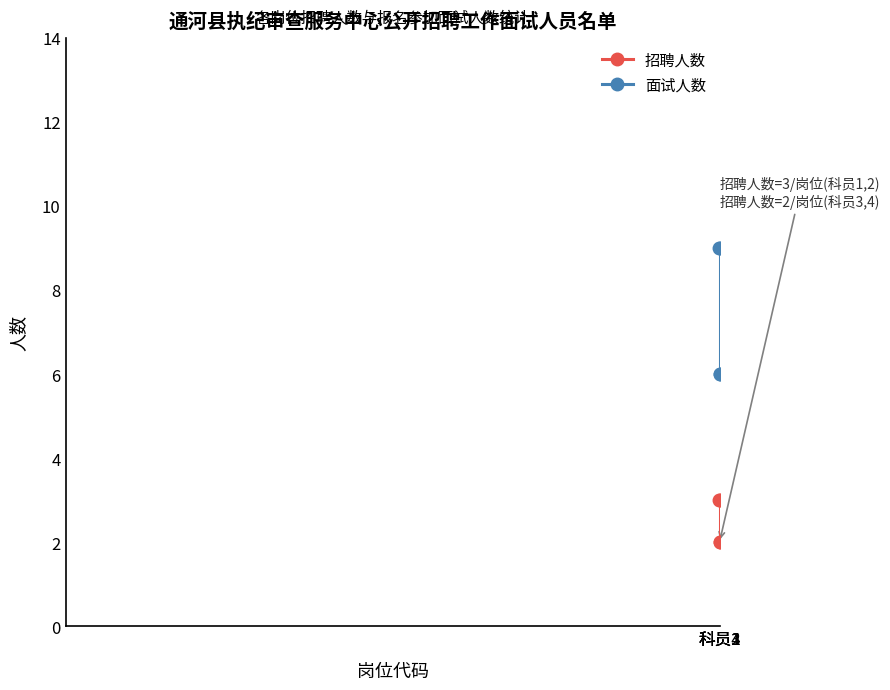

List the series in order of their overall mean, highest first.

面试人数, 招聘人数